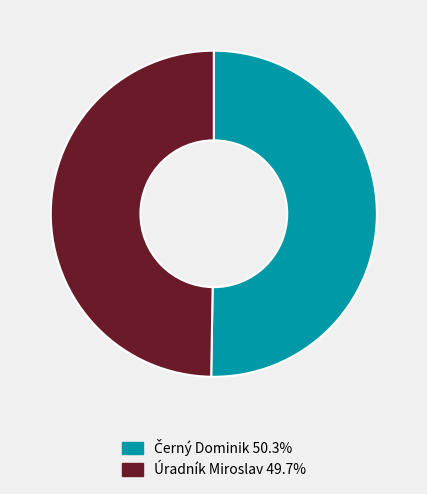

Is there any slice that represents more than half of the pie?

Yes